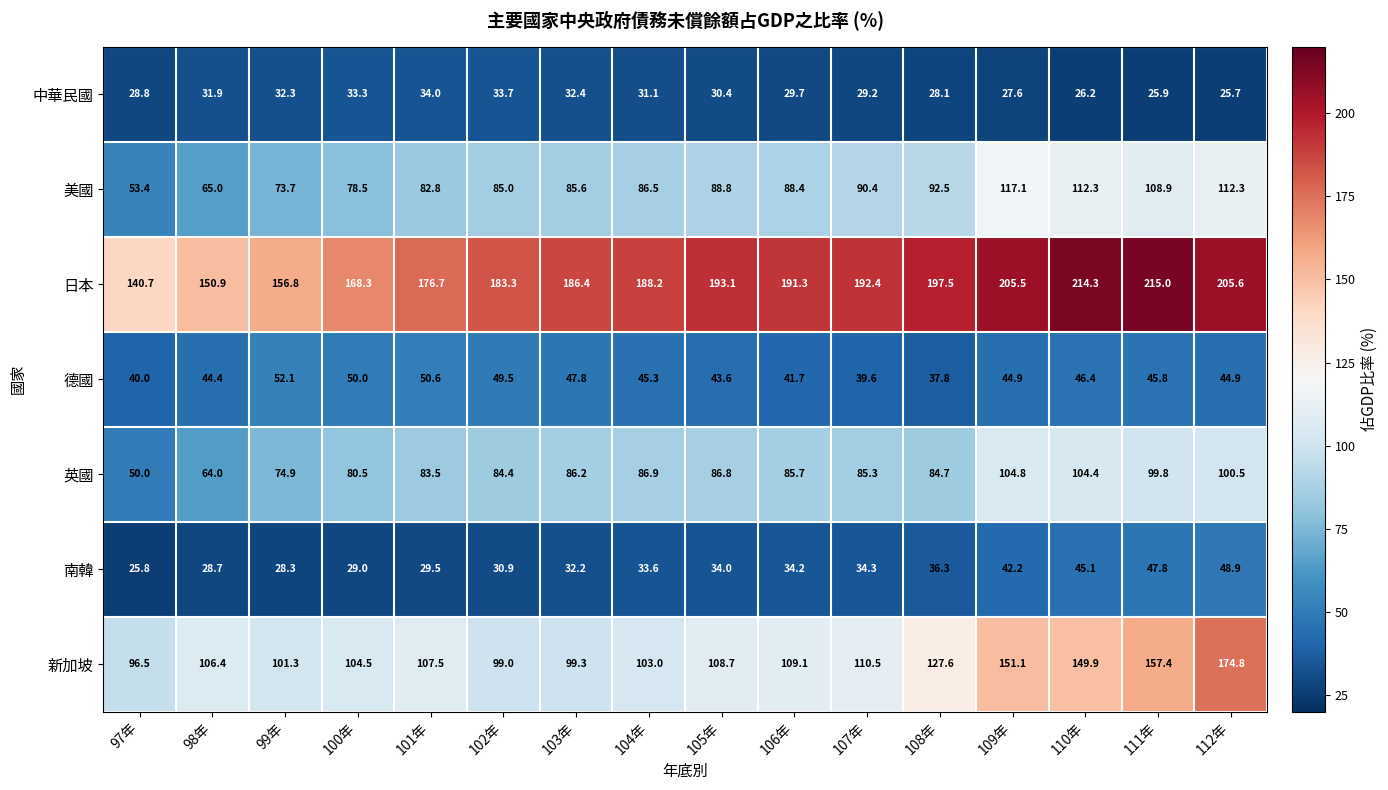

Count the number of data series in this chart.

7